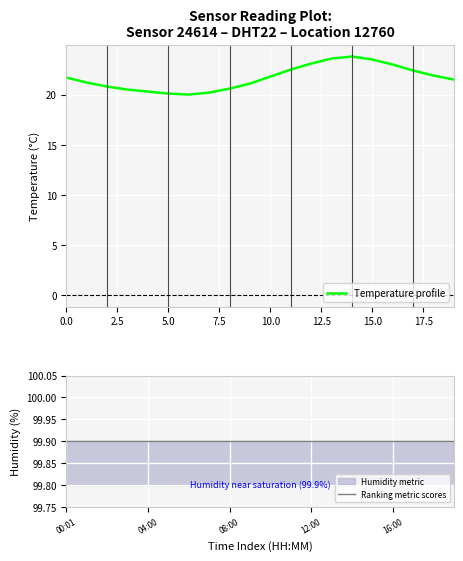

The Temperature profile series shows 4.3 at 5.0. True or false?

False